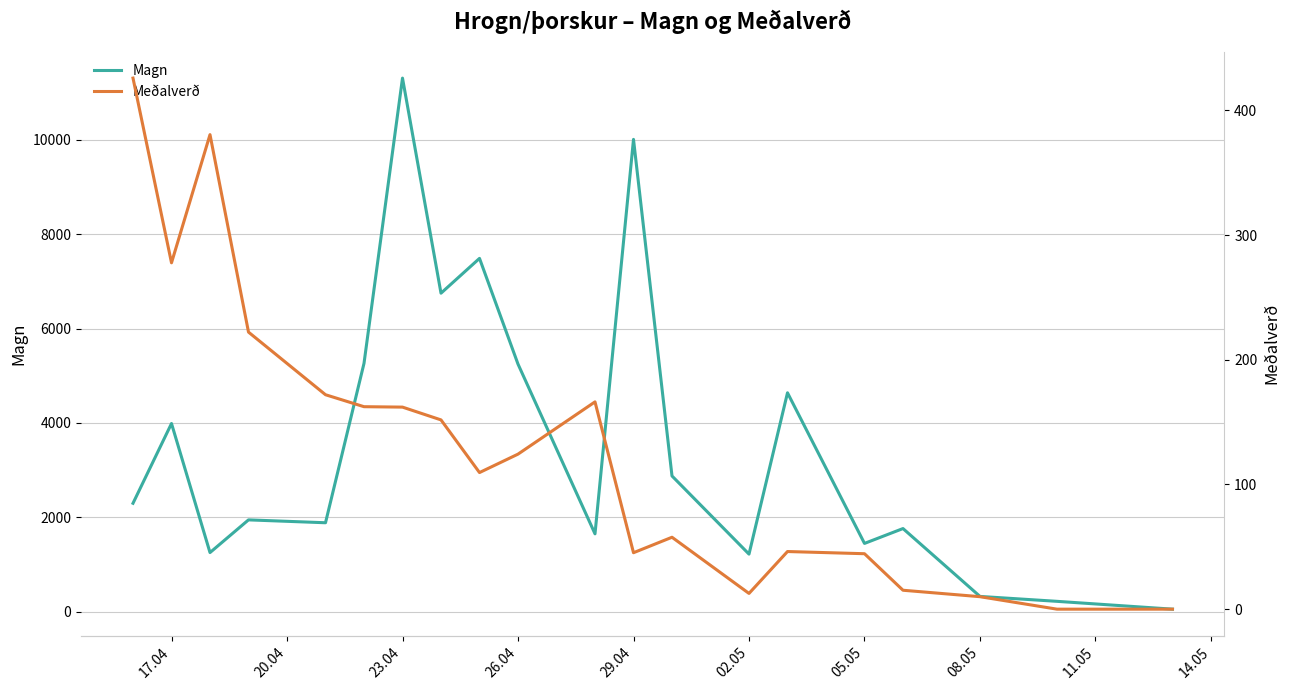

The value of Magn at 17.04 is 3986. True or false?

True